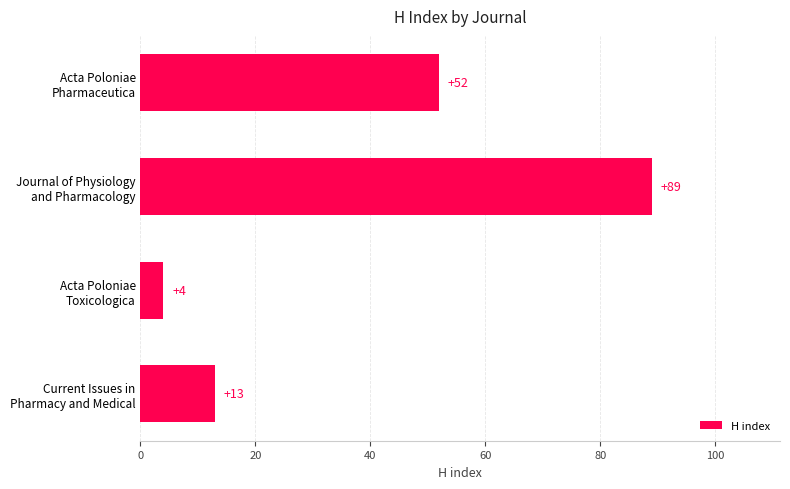

Reading top to bottom, list all the values displayed in this chart.

52	89	4	13